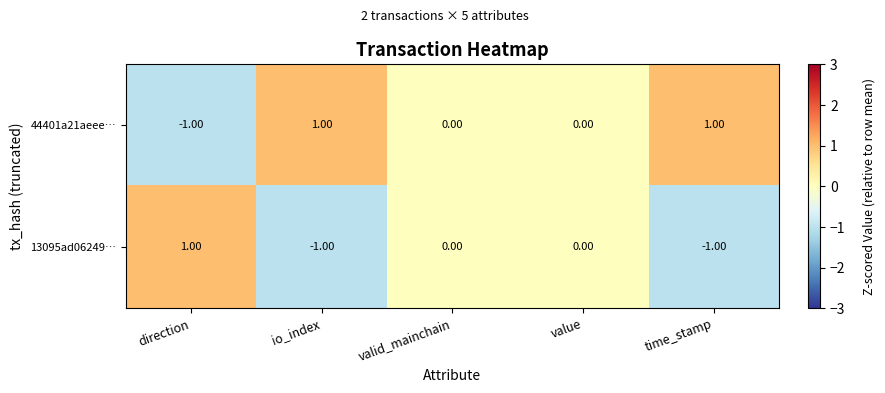

What is the difference between the highest and lowest values at time_stamp?

2